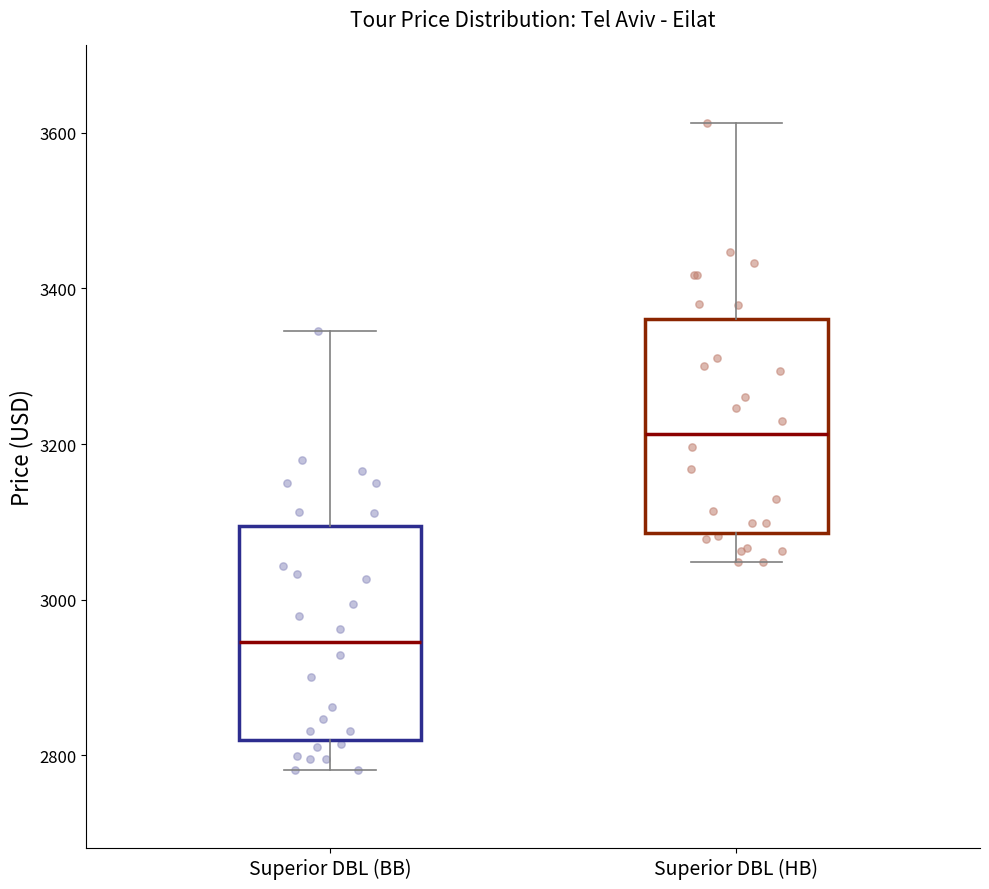

Reading left to right, read every box against the y-axis: the position of its median line, the range the box covers, and the ends of its whiskers. The values are not printed on the chart, so give them approximately, as read against the axis.

Superior DBL (BB): median 2940, box 2820 to 3100, whiskers 2780 to 3340
Superior DBL (HB): median 3220, box 3080 to 3360, whiskers 3040 to 3620